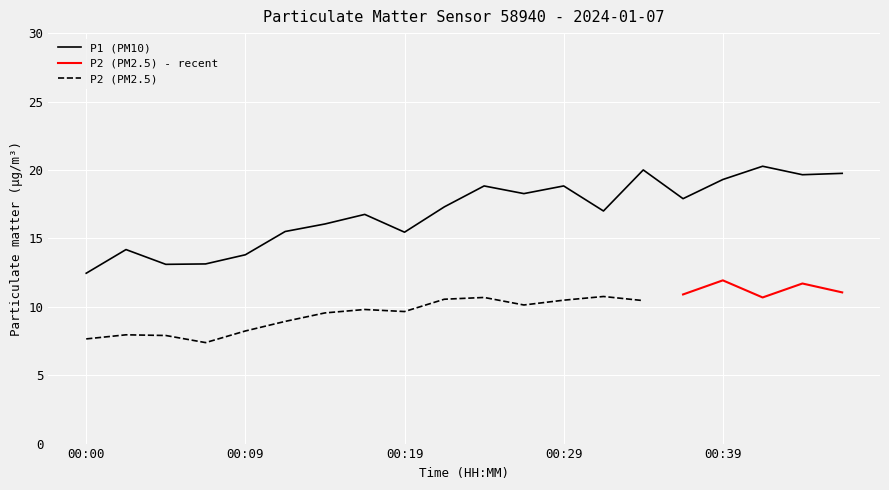

Rank the categories by value from highest to lowest.

00:41, 00:34, 00:46, 00:43, 00:39, 00:24, 00:29, 00:26, 00:36, 00:22, 00:31, 00:17, 00:14, 00:12, 00:19, 00:02, 00:09, 00:07, 00:04, 00:00